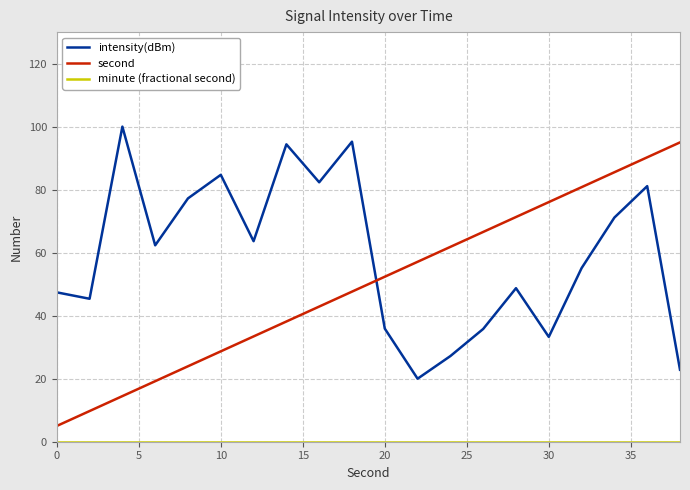

Count the number of categories in the chart.

20